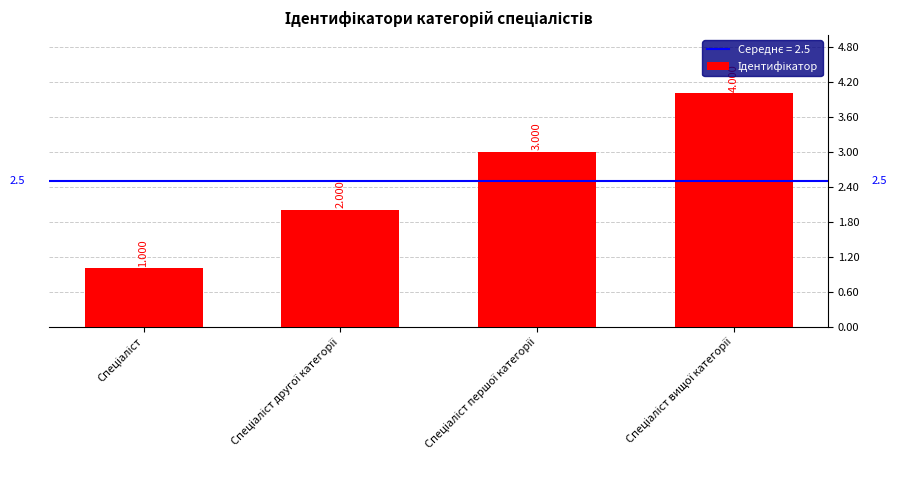

Does the chart contain any negative values?

No